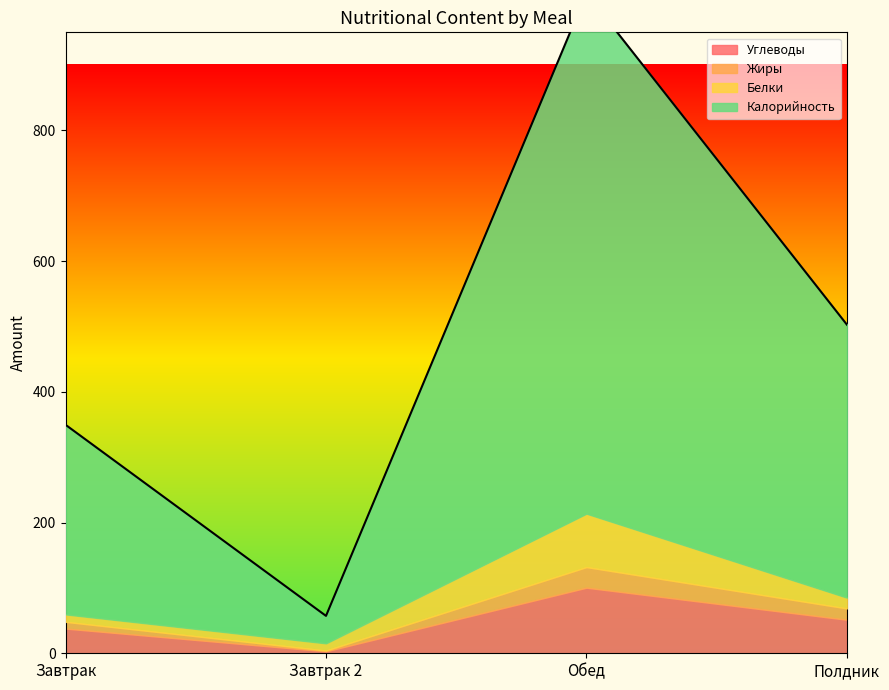

List the series in order of their peak value, highest first.

Калорийность, Углеводы, Белки, Жиры